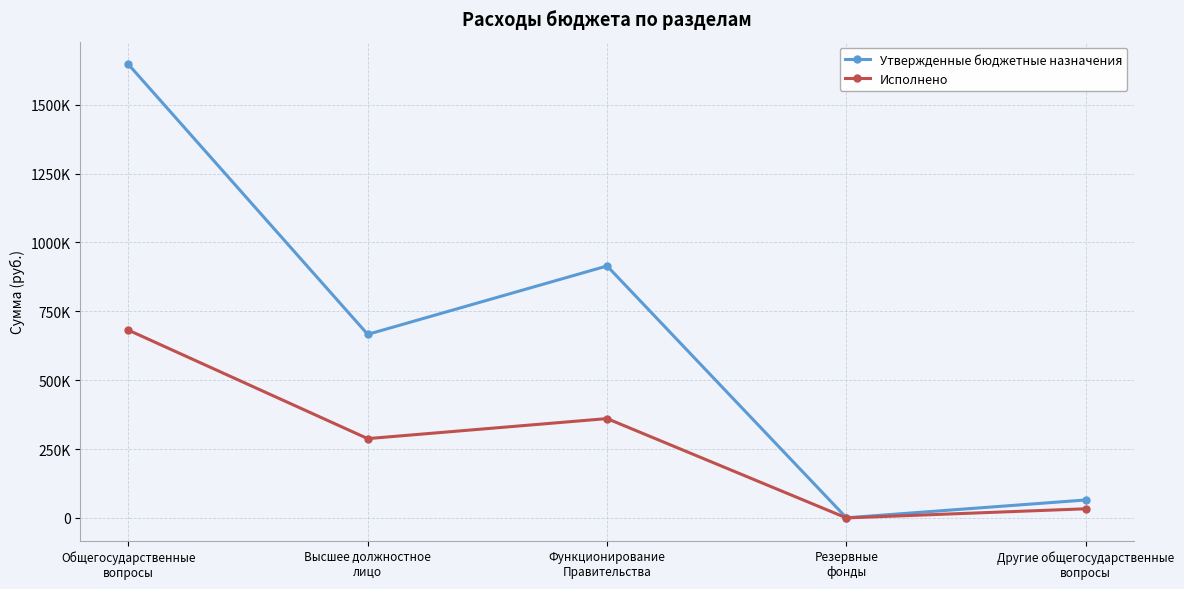

What position from the left is Другие общегосударственные
вопросы?

5